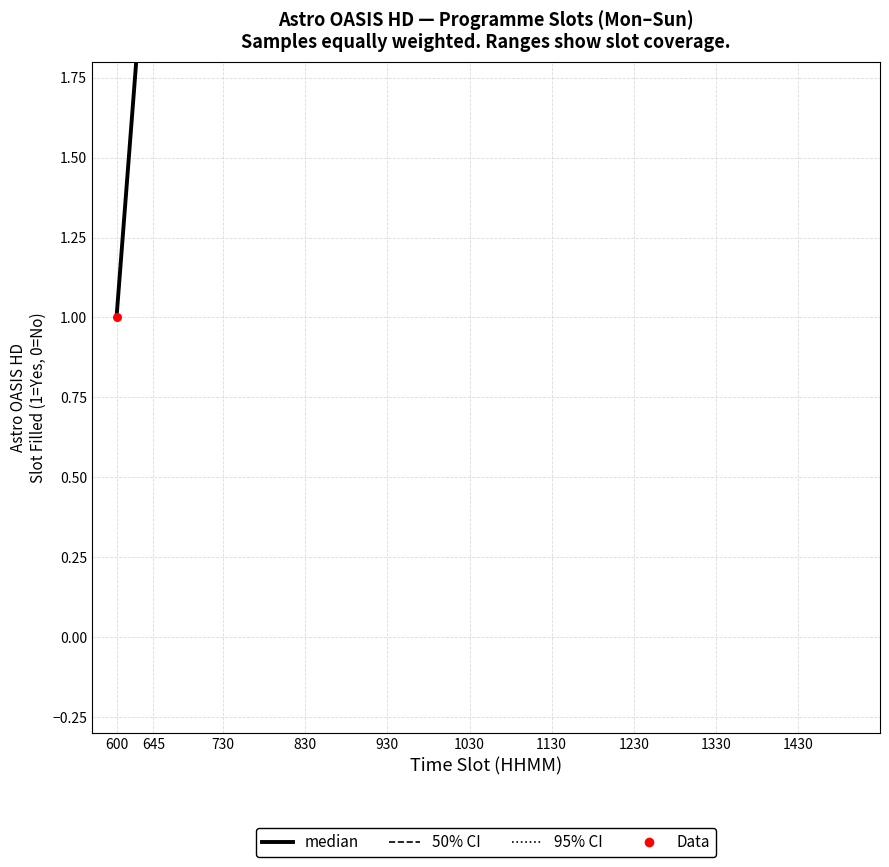

Which series contains the lowest Y value?

95% CI